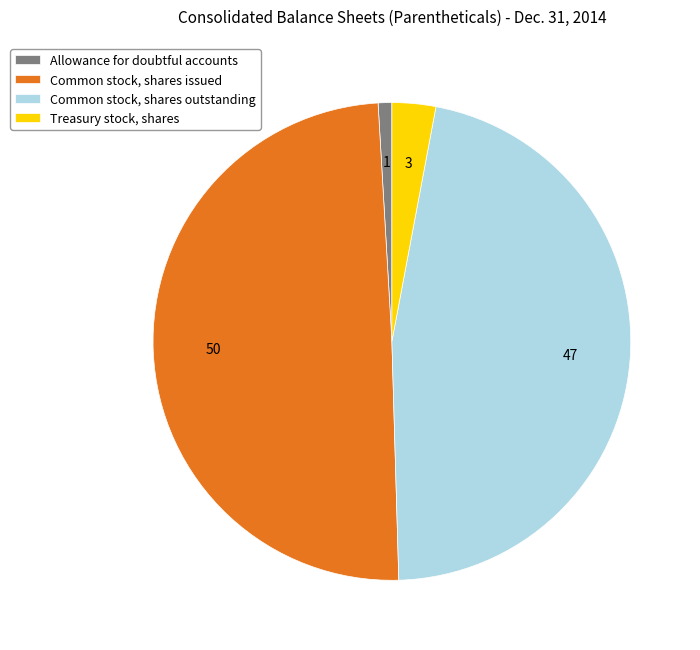

Rank the categories by value from highest to lowest.

Common stock, shares issued, Common stock, shares outstanding, Treasury stock, shares, Allowance for doubtful accounts